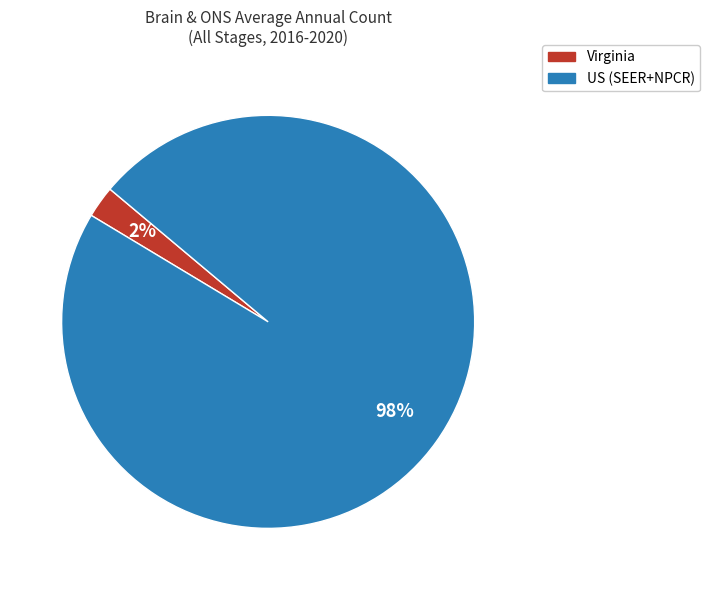

To the nearest percent, what is the average slice percentage?

50%